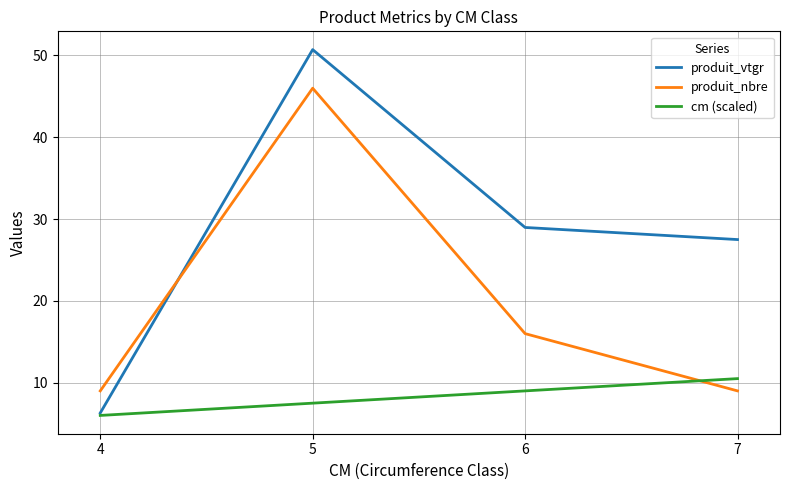

List the series in order of their overall mean, lowest first.

cm (scaled), produit_nbre, produit_vtgr